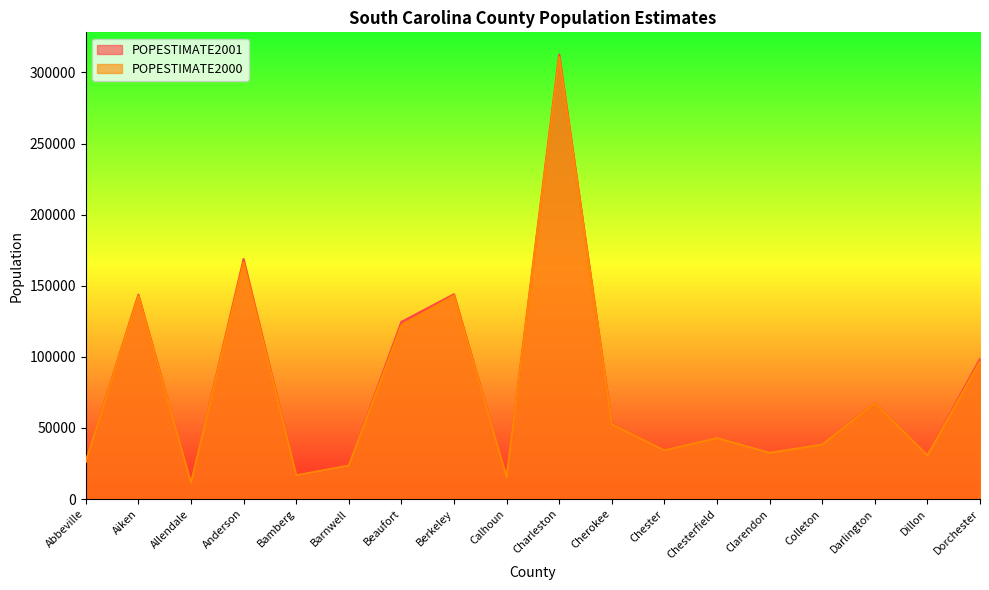

After their last crossing, which series has the higher values: POPESTIMATE2000 or POPESTIMATE2001?

POPESTIMATE2001